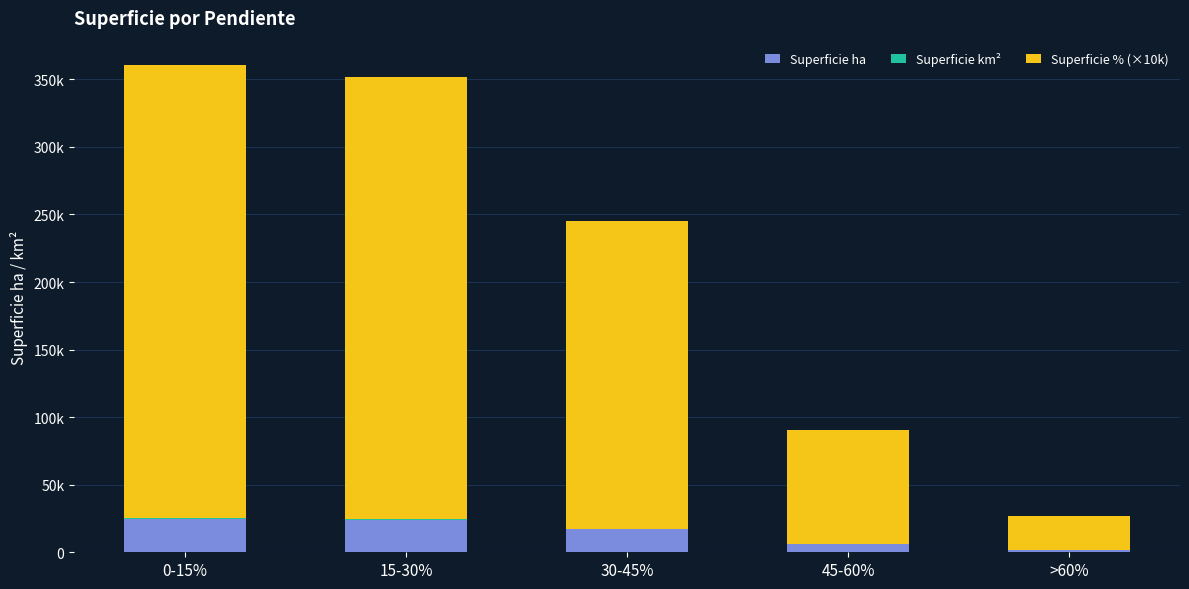

Does the chart contain stacked bars?

Yes